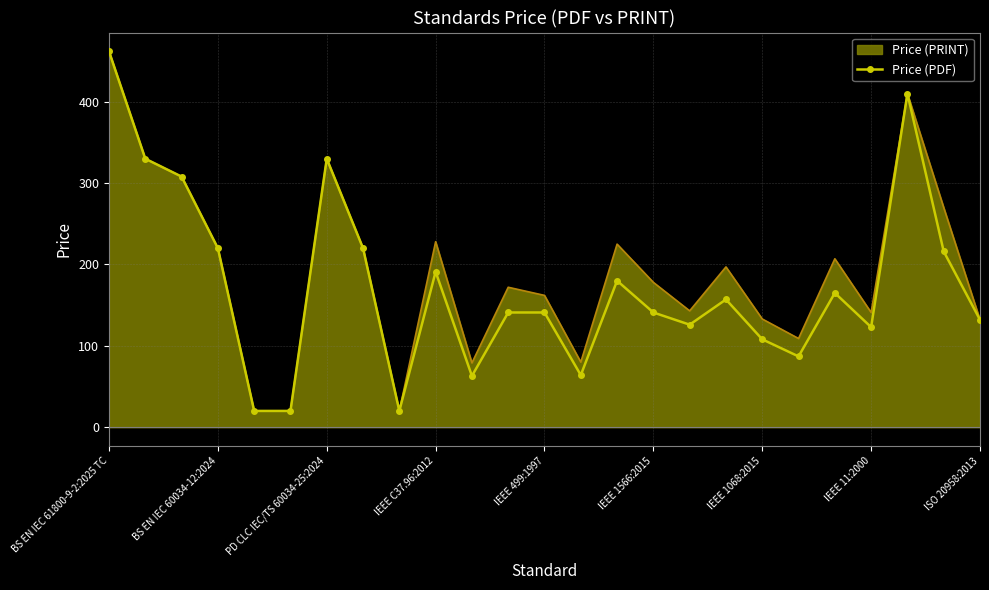

What is the maximum value for Price (PDF)?

462